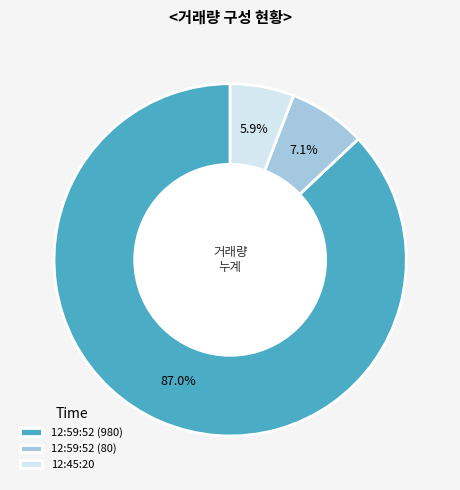

What is the smallest slice in the pie chart?

12:45:20